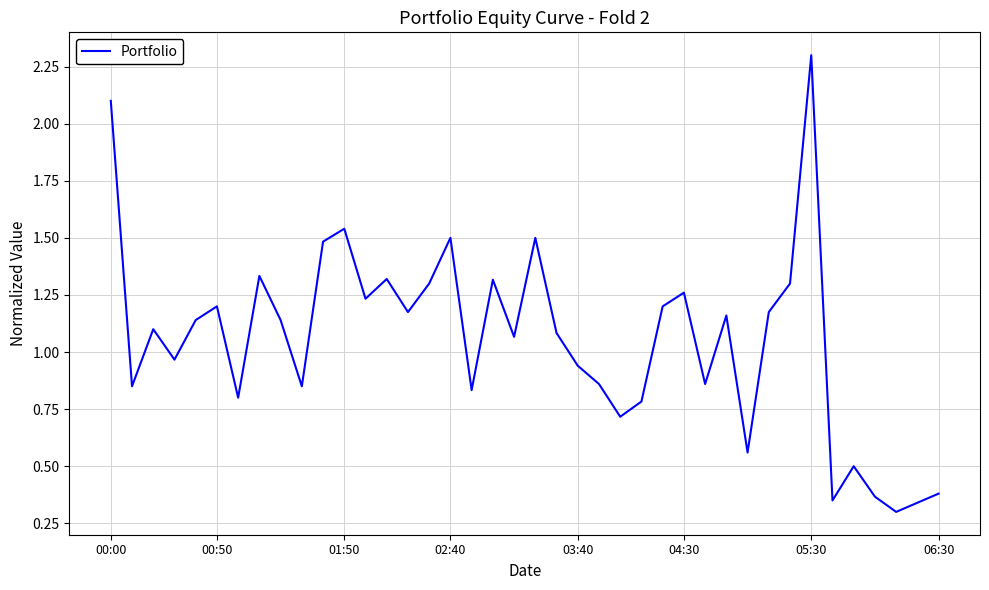

What is the difference between the maximum and minimum values?

2.0